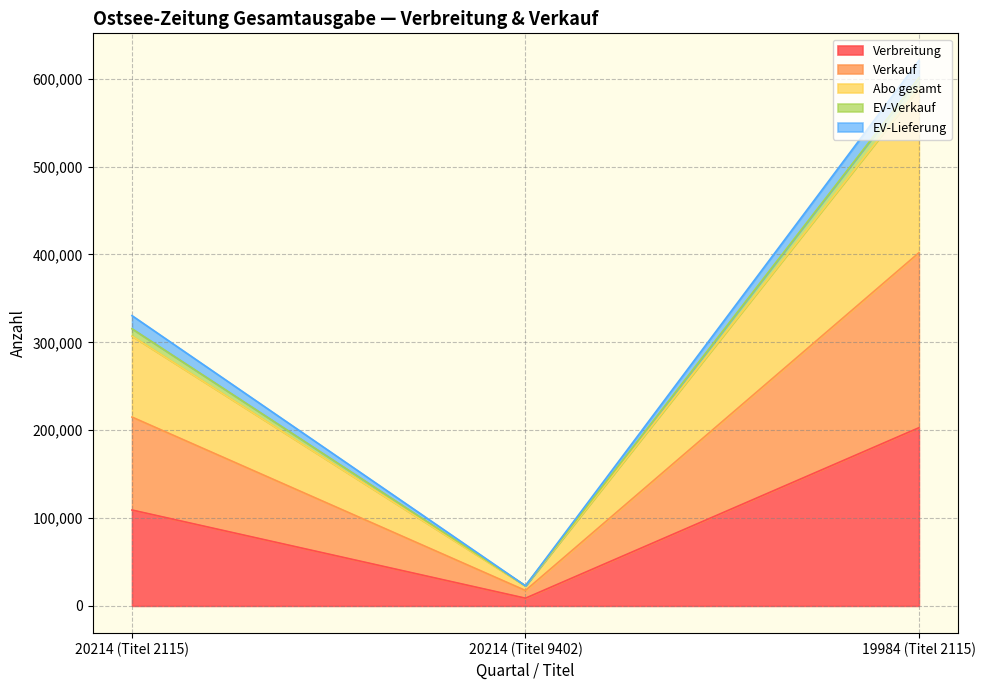

What is the difference between the Verbreitung values at 20214 (Titel 2115) and 20214 (Titel 9402)?

100368